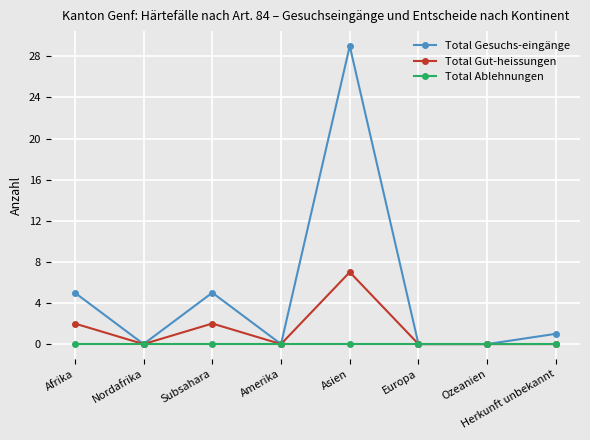

What is the total value across all series at Subsahara?

7